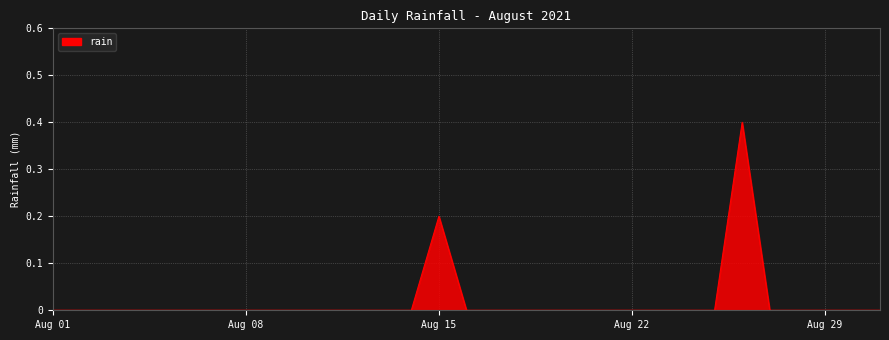

What is the greatest value displayed?

0.4